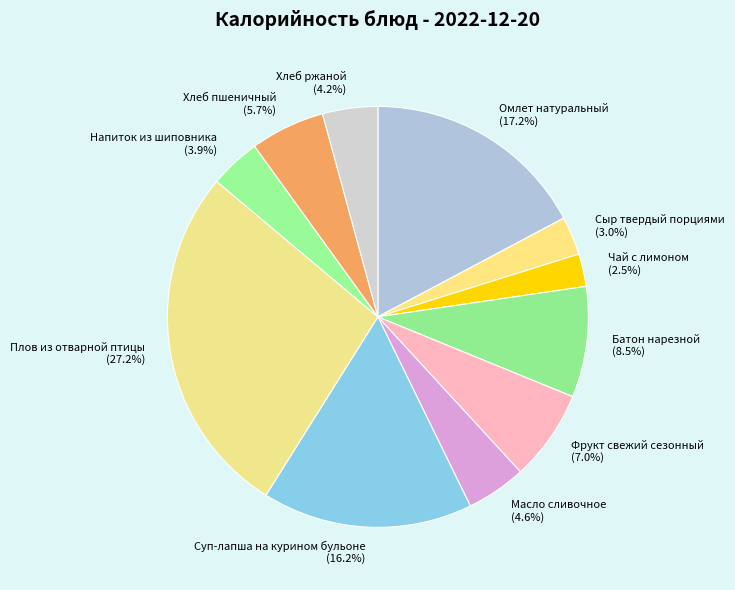

The Масло сливочное slice represents 5% of the pie. True or false?

True